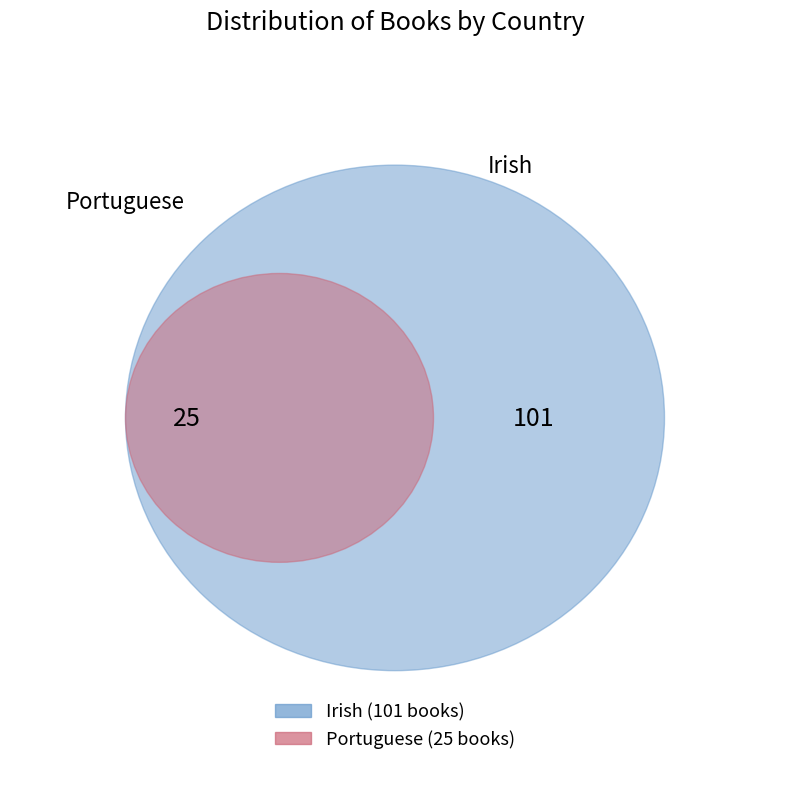

Is Portuguese the majority of the pie?

No